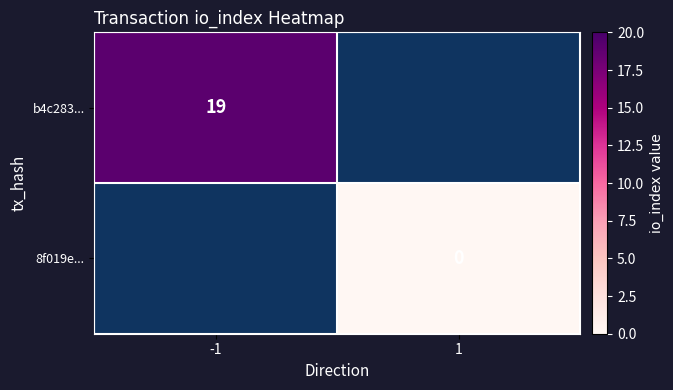

True or false: b4c283... has a value of 30 at -1.

False